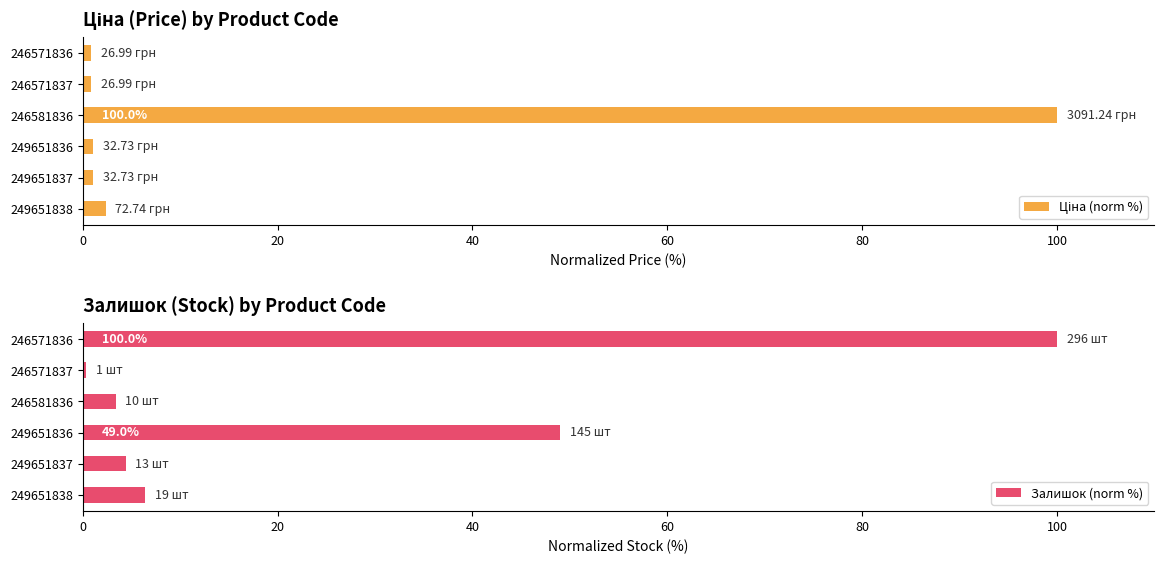

Reading left to right, list all the values displayed in this chart.

Ціна (norm %): 2.4	1.1	1.1	100.0	0.9	0.9
Залишок (norm %): 6.4	4.4	49.0	3.4	0.3	100.0